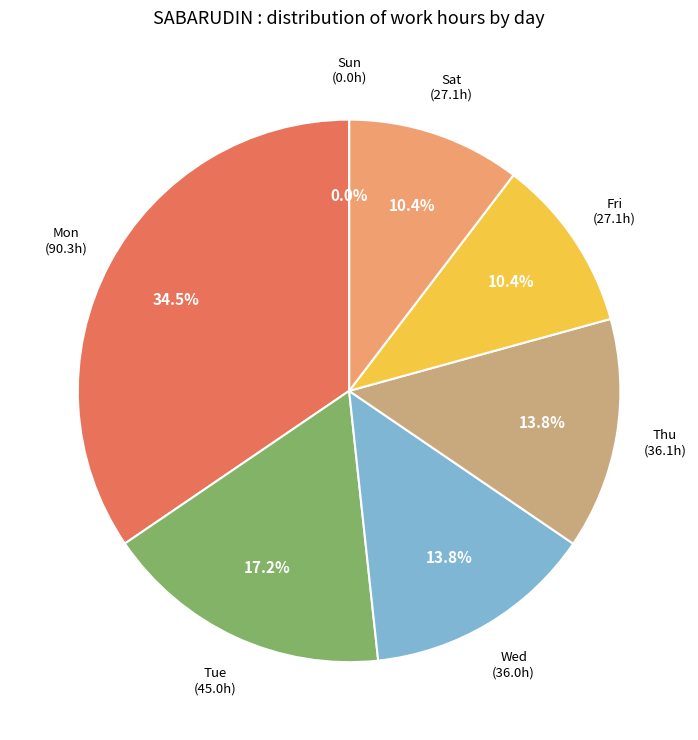

To the nearest percent, what is the average slice percentage?

14%